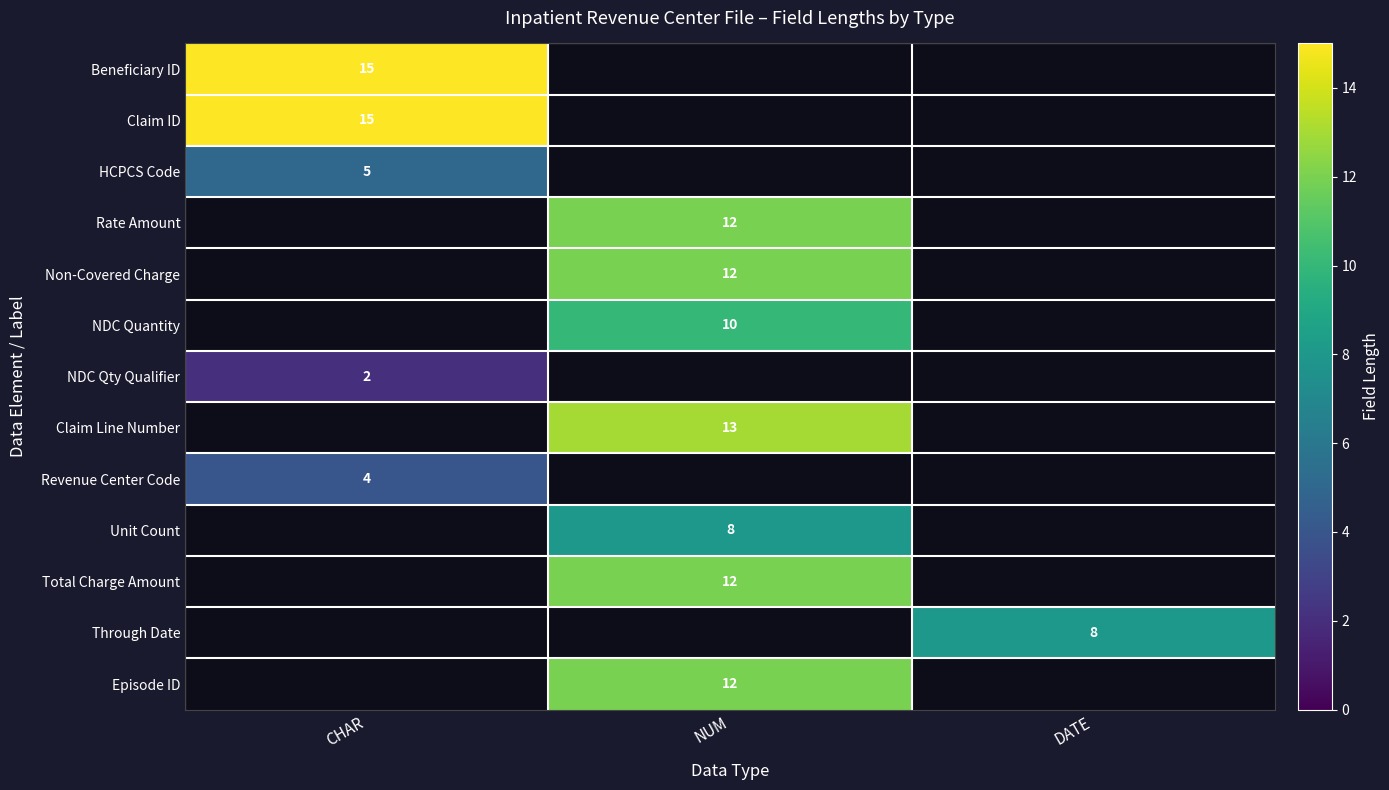

The Claim ID series shows 21 at CHAR. True or false?

False